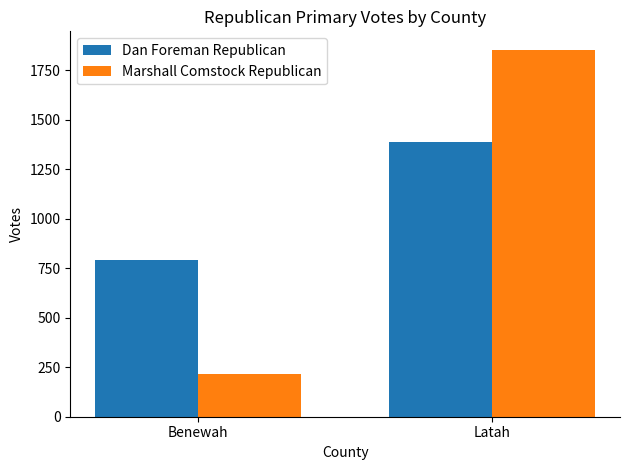

Is it true that Dan Foreman Republican equals 794 at Benewah?

True